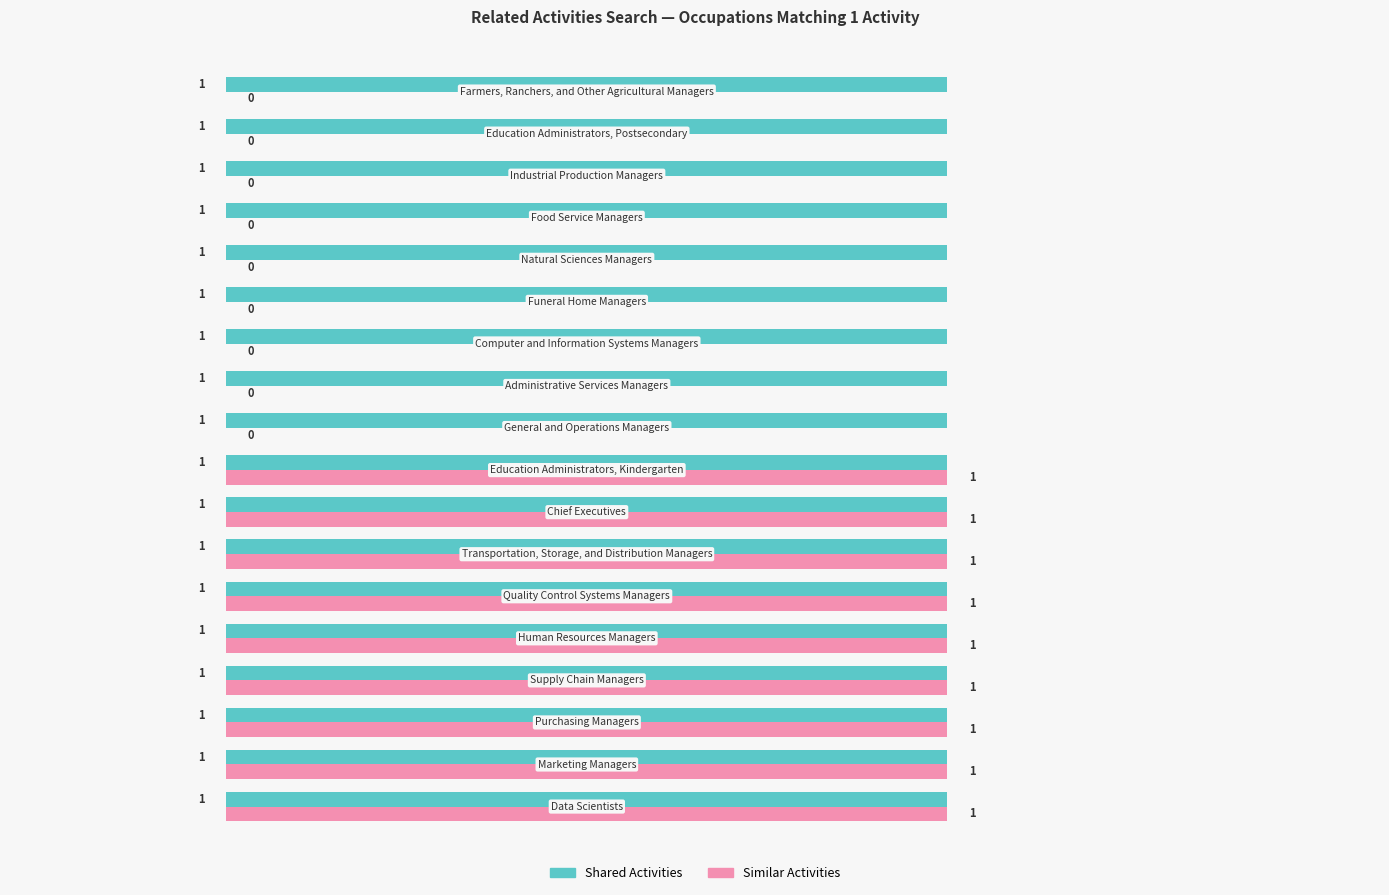

What is the sum of all Similar Activities values?

9